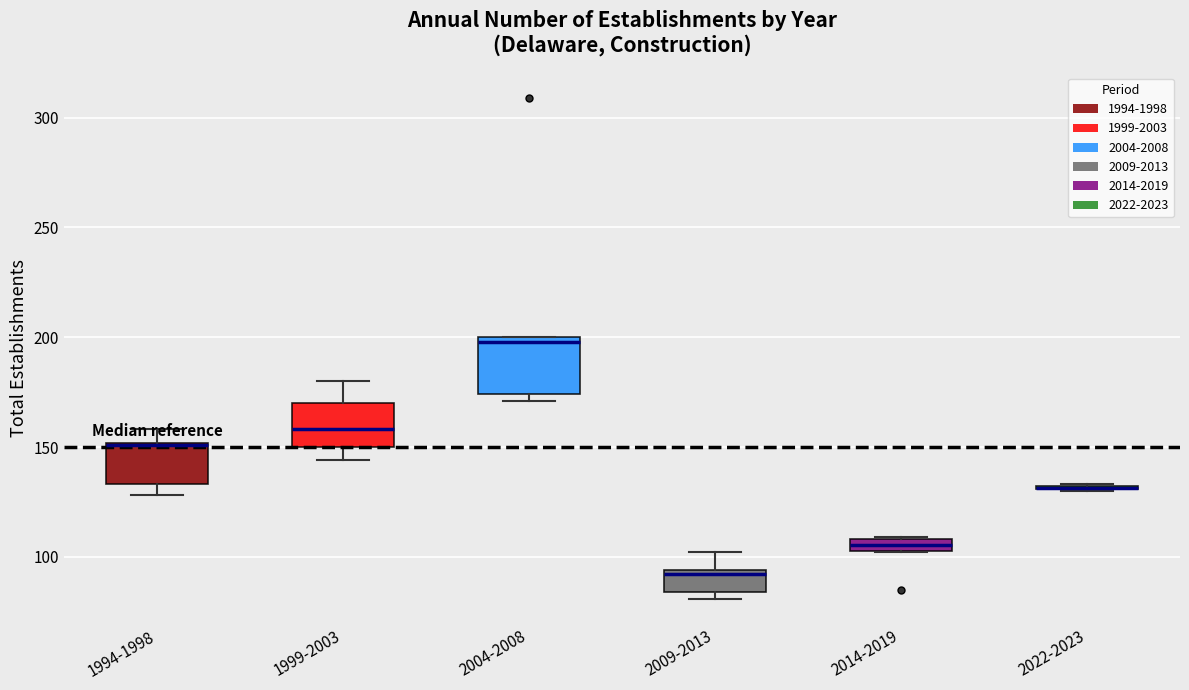

Comparing the boxes themselves (not the whiskers), which one is the tallest?

2004-2008